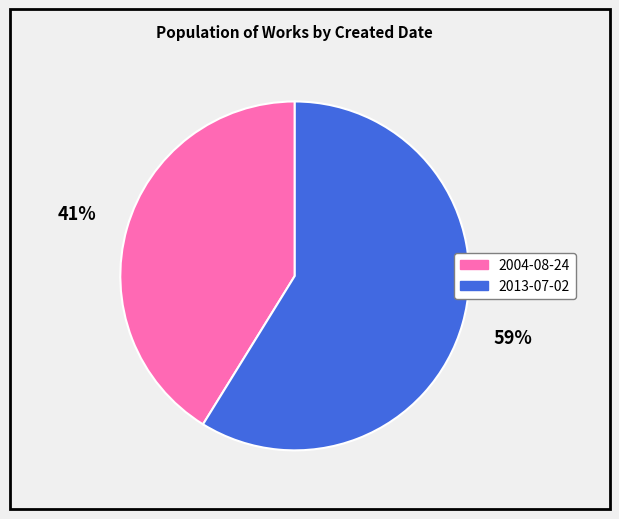

What percentage is the 2004-08-24 slice, to the nearest percent?

41%